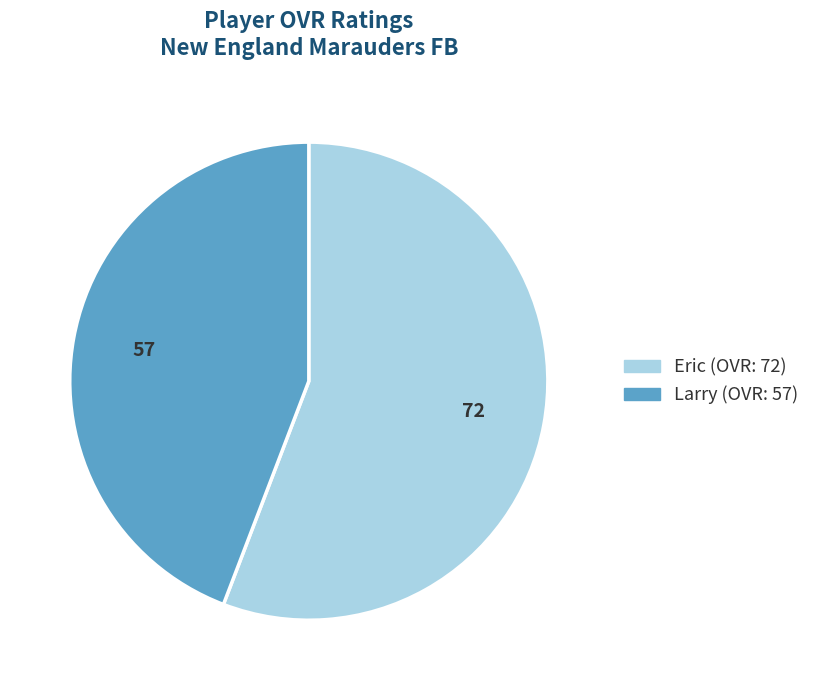

Between Eric and Larry, which is larger?

Eric